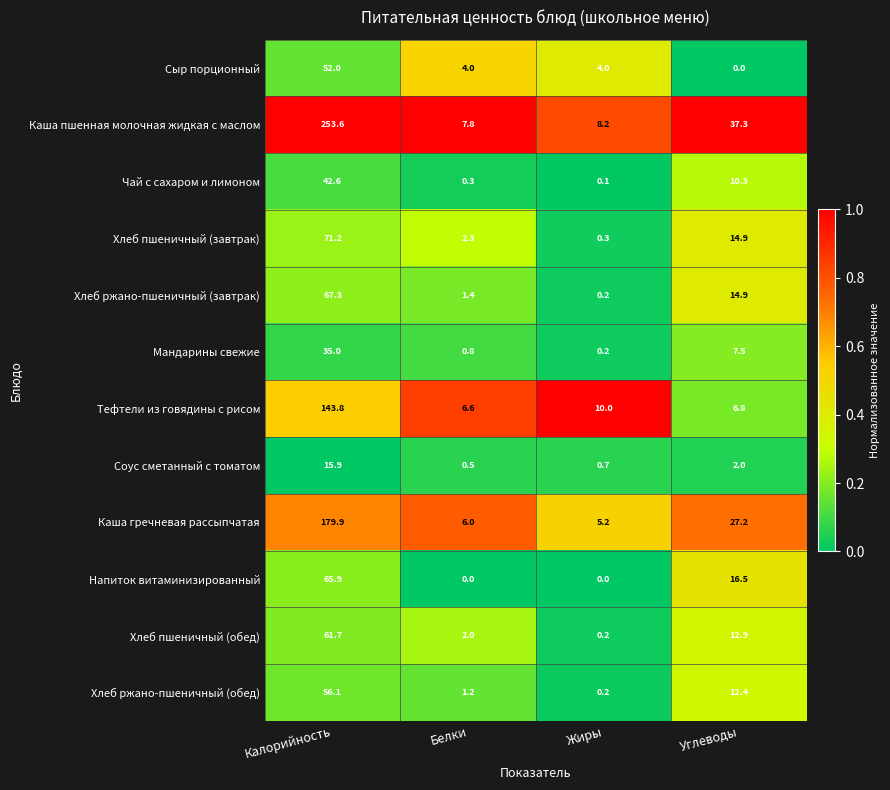

Which label corresponds to the largest value in the chart?

Калорийность